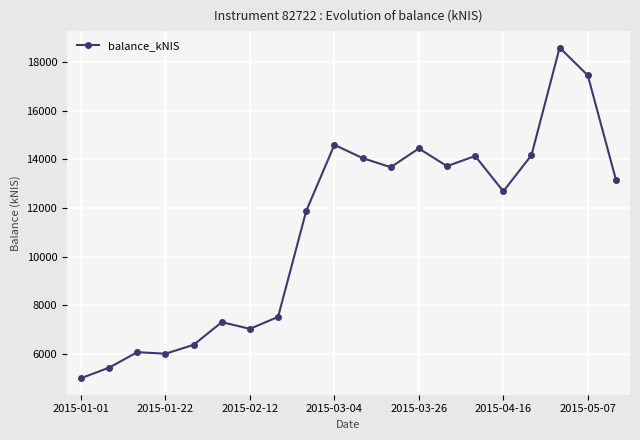

What is the sum of all values?

223405.9